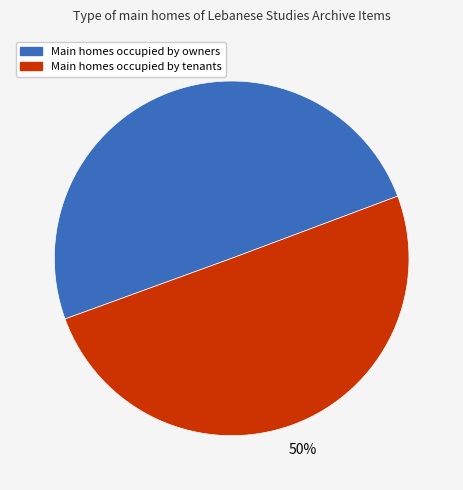

How many segments does this pie chart have?

2